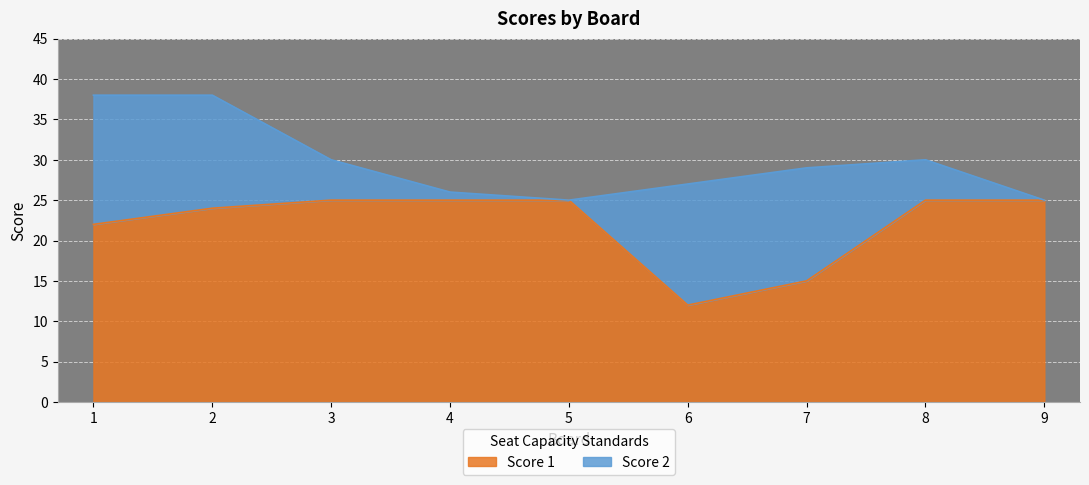

True or false: the data shows 30 at 1.

False